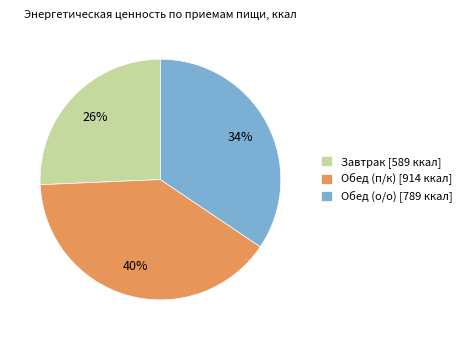

True or false: Обед (п/к) accounts for 28% of the total.

False